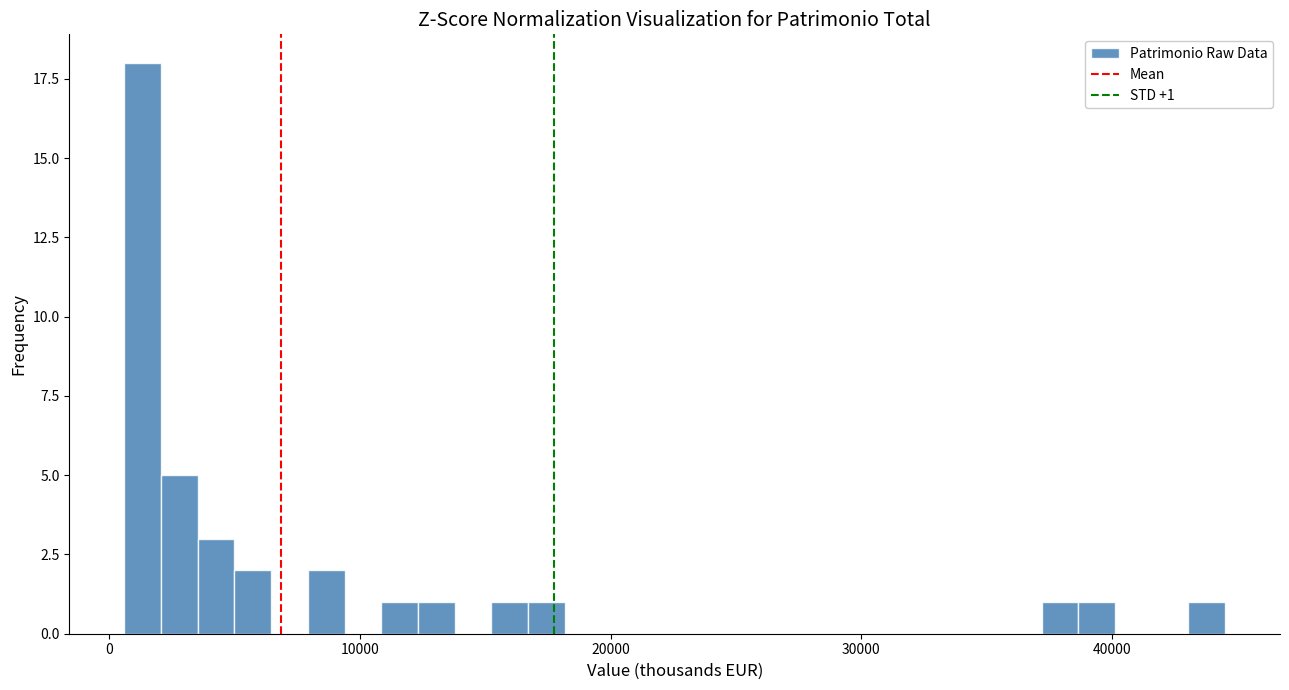

Read against the x-axis, roughly where is the centre of the tallest bar?

1000